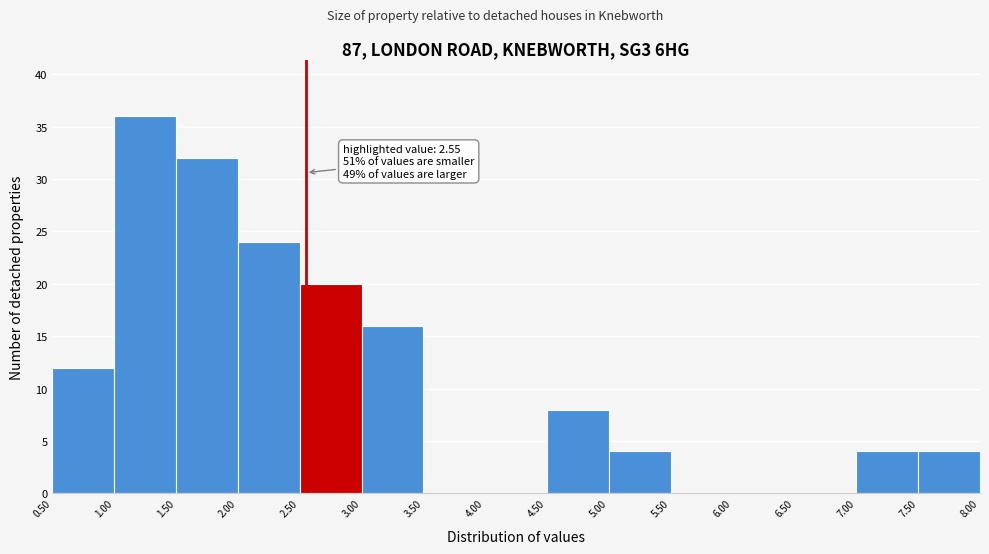

Over which range of the x-axis is the bar tallest?

1.00 to 1.50